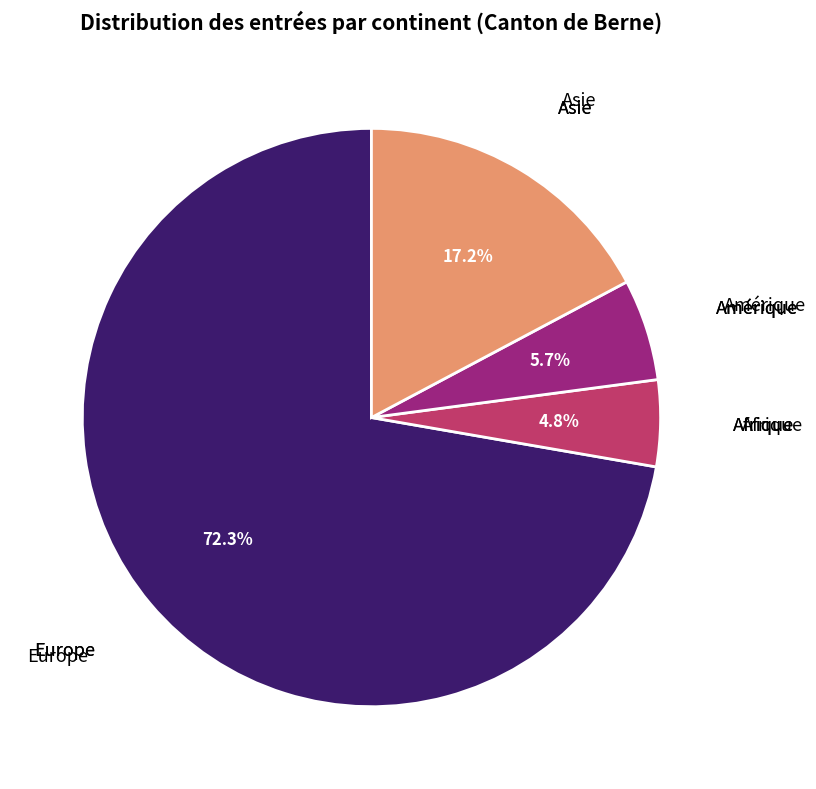

Is there a majority slice in this chart?

Yes